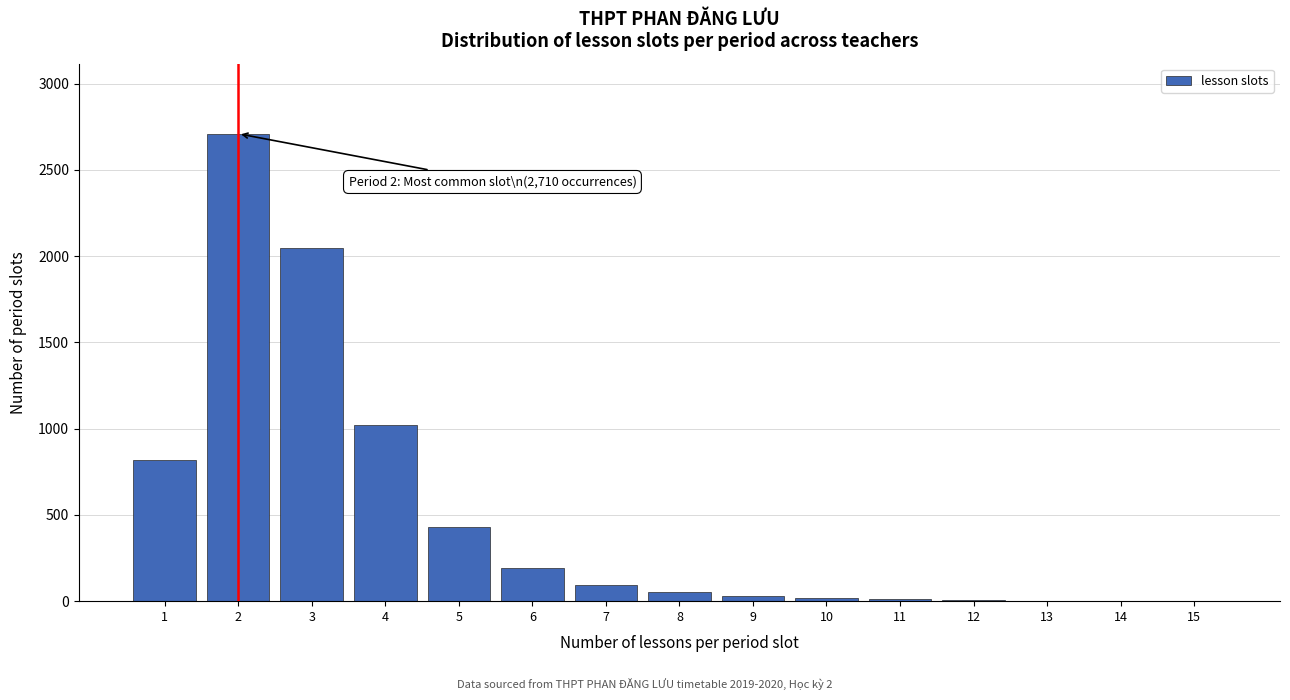

What is the greatest value displayed?

2710